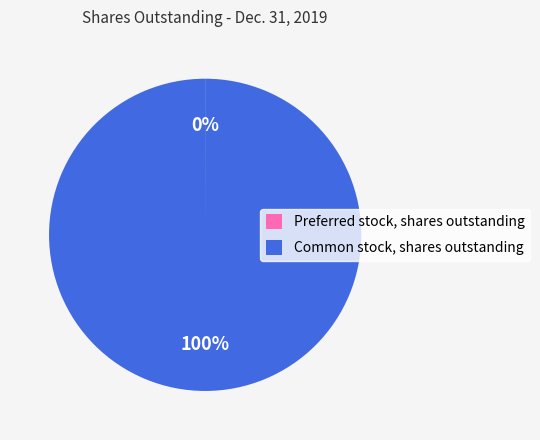

Is it true that Common stock, shares outstanding is 100% of the pie?

True